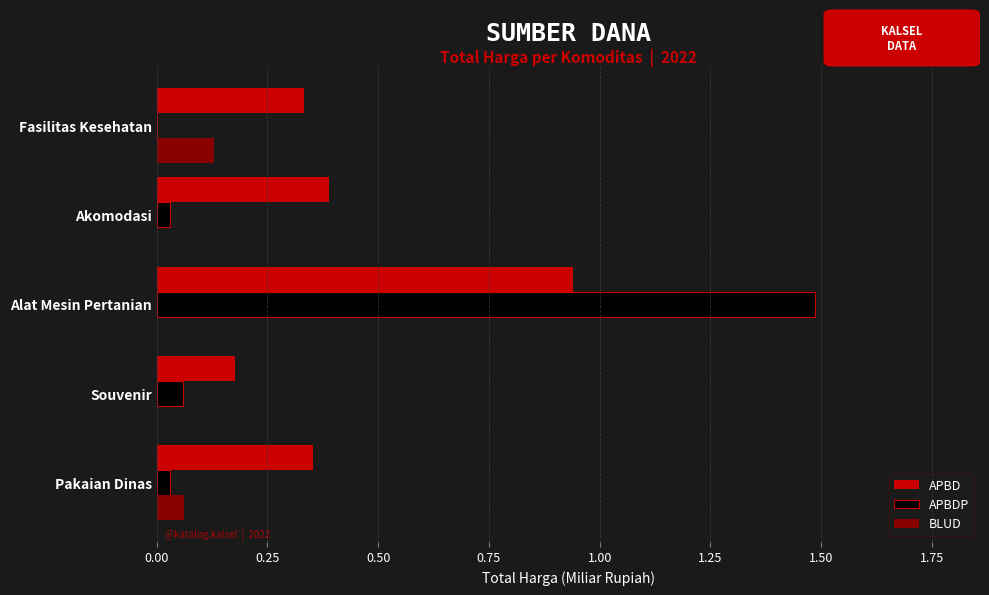

At which category is the sum across all series the highest?

Alat Mesin Pertanian